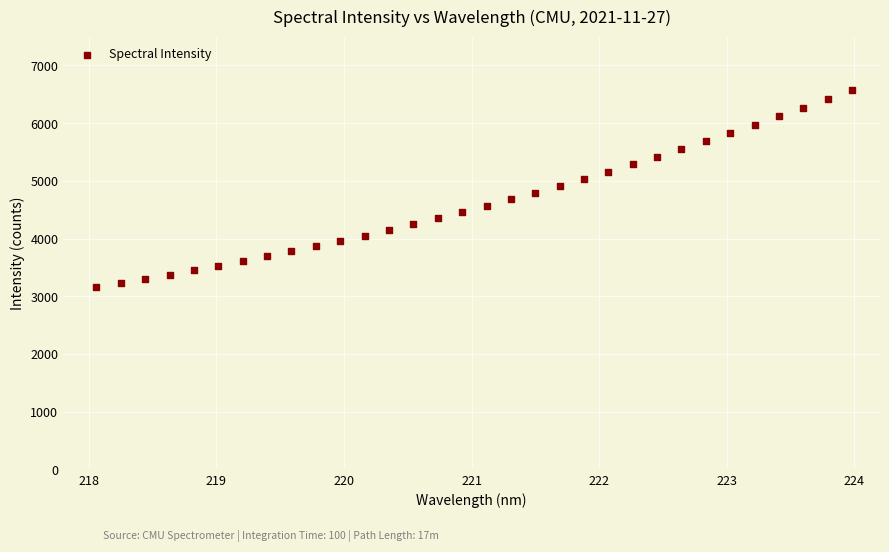

What is the range of X values (max minus min)?

5.9